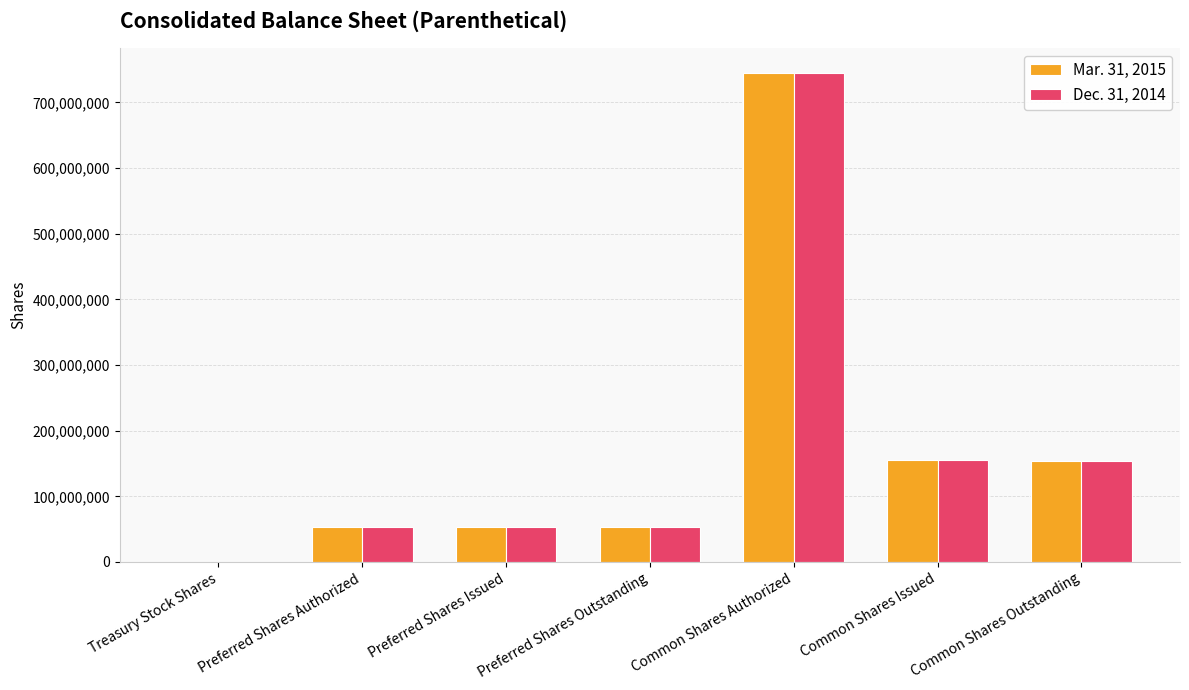

What is the total value across all series at Preferred Shares Issued?

105952000